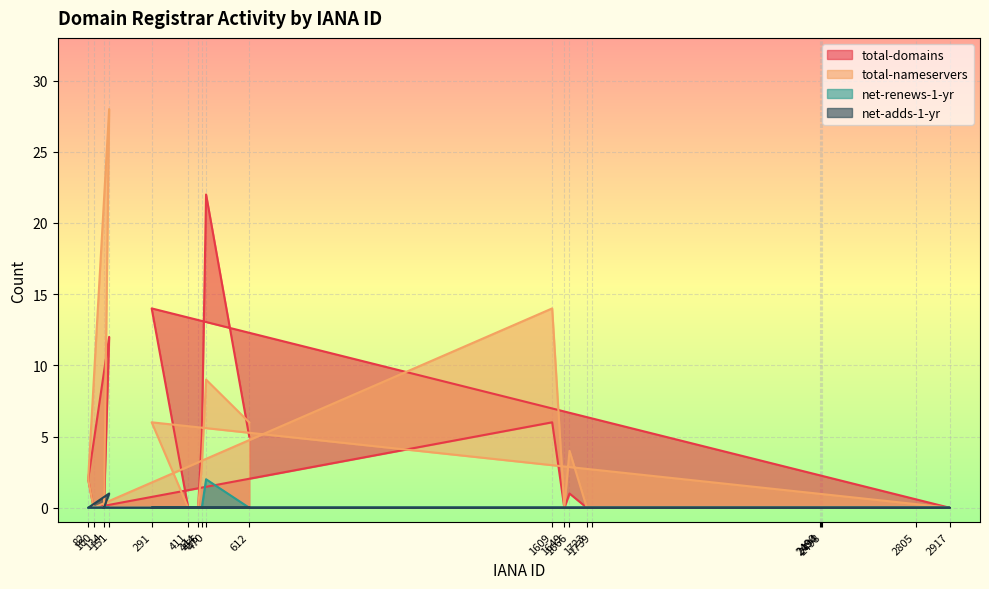

How many interior local peaks does the total-domains series have?

5